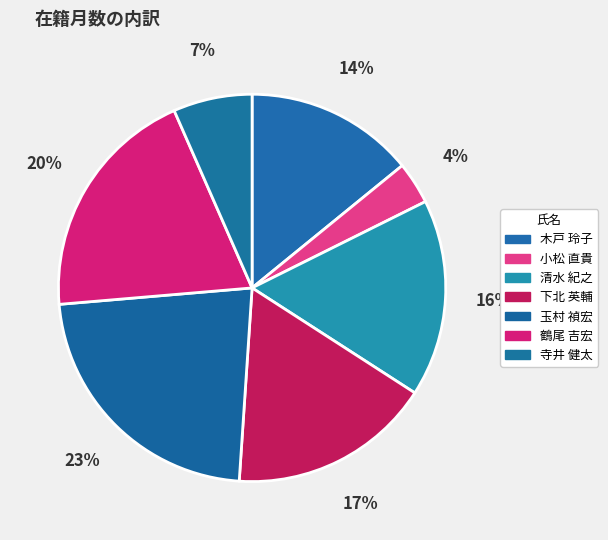

What is the change in value from 木戸 玲子 to 玉村 禎宏?

+36